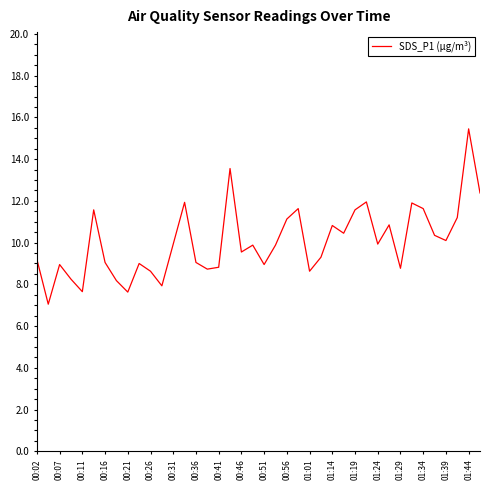

What is the difference between the maximum and minimum values?

8.4